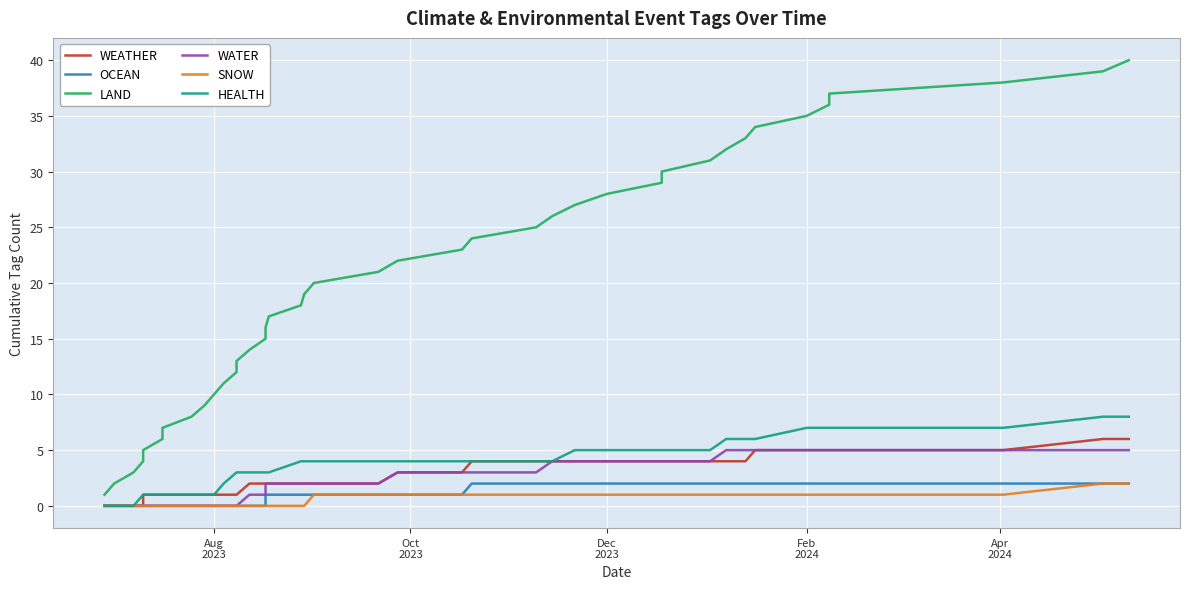

What is the difference between the second highest and second lowest values in the OCEAN series?

2